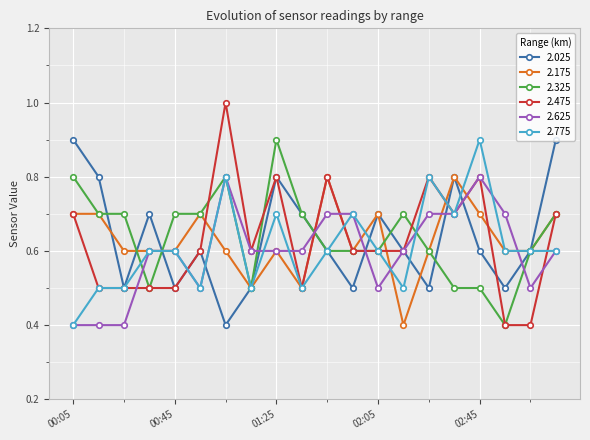

What is the maximum value for 2.475?

1.0